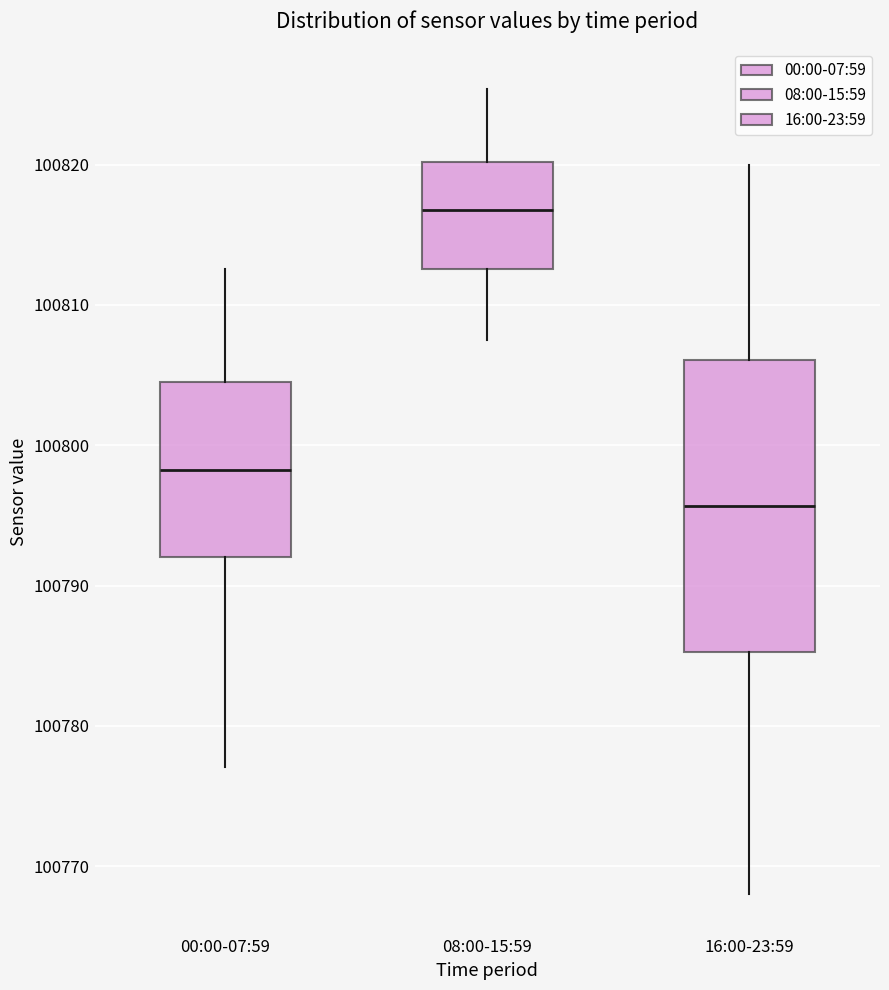

Reading left to right, read every box against the y-axis: the position of its median line, the range the box covers, and the ends of its whiskers. The values are not printed on the chart, so give them approximately, as read against the axis.

00:00-07:59: median 100798, box 100792 to 100804, whiskers 100777 to 100813
08:00-15:59: median 100817, box 100813 to 100820, whiskers 100808 to 100825
16:00-23:59: median 100796, box 100785 to 100806, whiskers 100768 to 100820